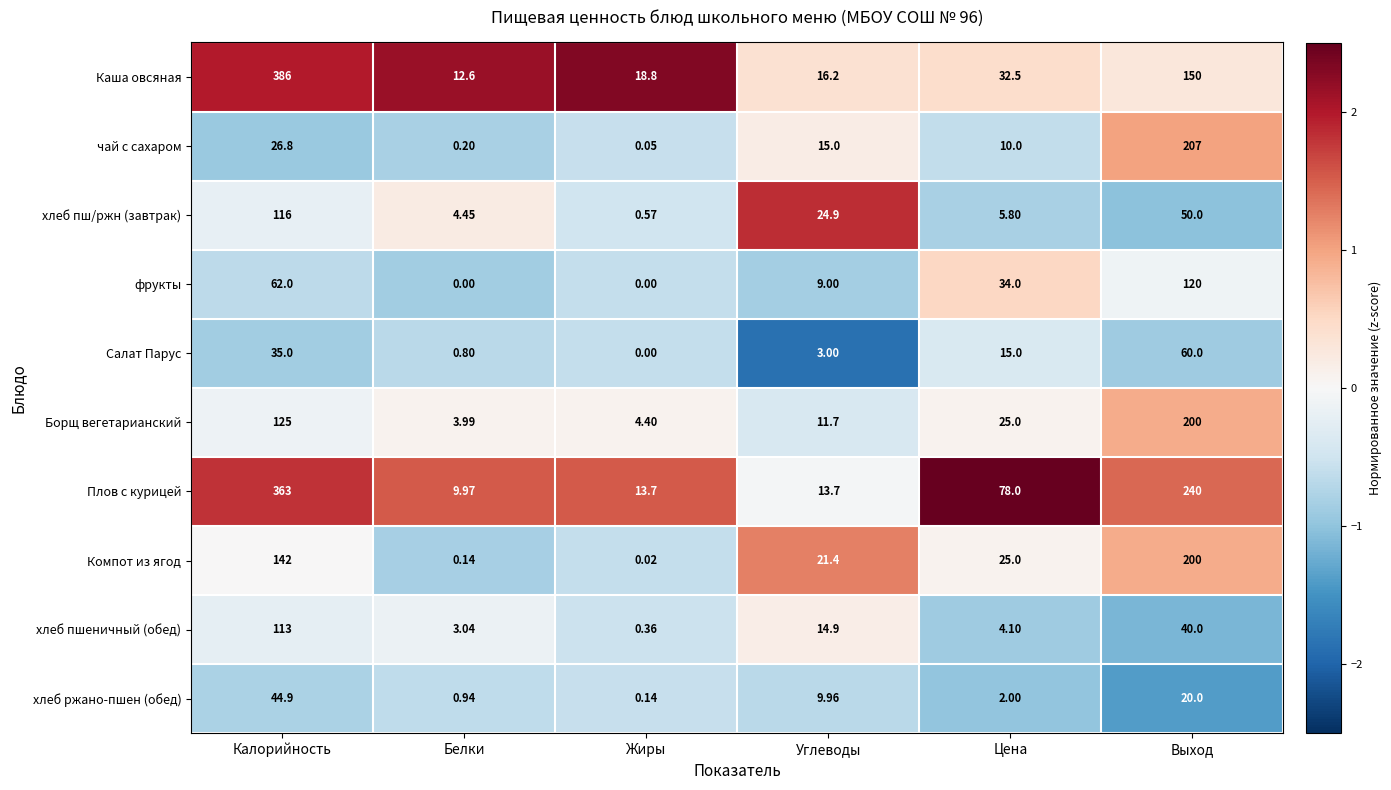

Rank the categories by хлеб пш/ржн (завтрак) value from highest to lowest.

Калорийность, Выход, Углеводы, Цена, Белки, Жиры